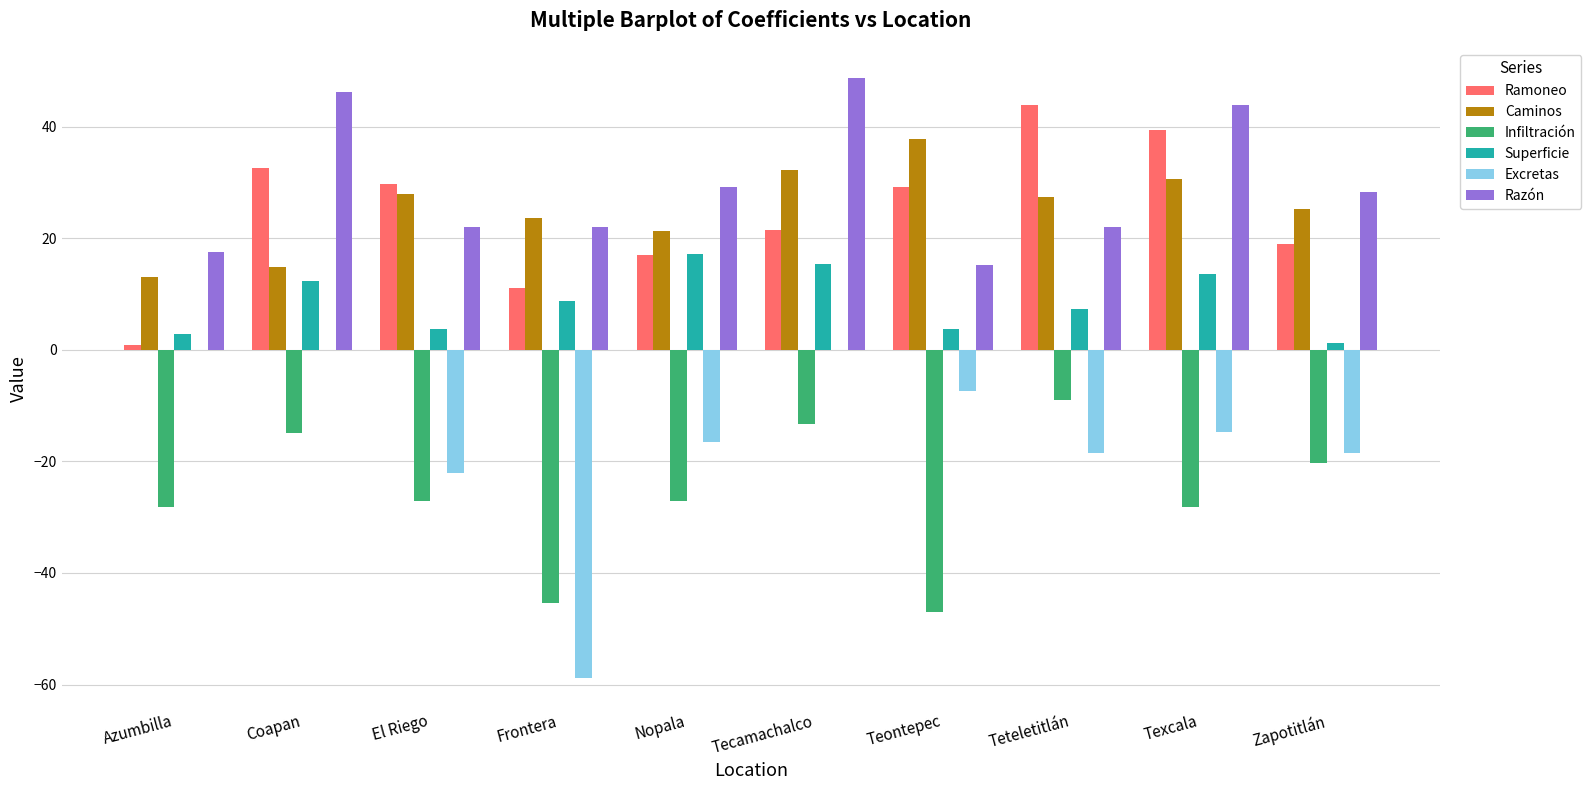

Is the value of Razón at Teontepec greater than the value of Excretas at Nopala?

Yes